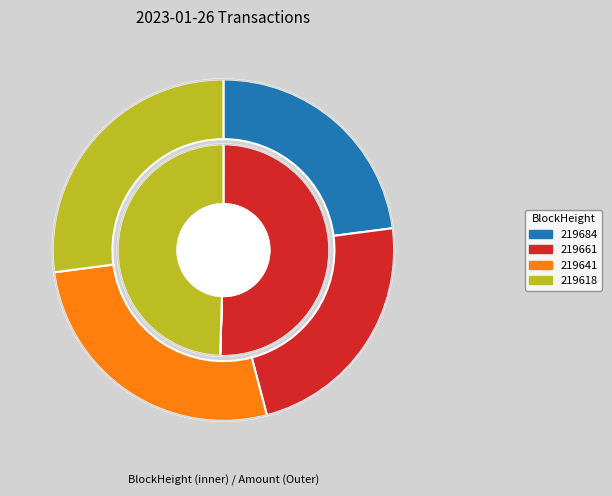

What is the change in value from 219684 to 219641?

-1